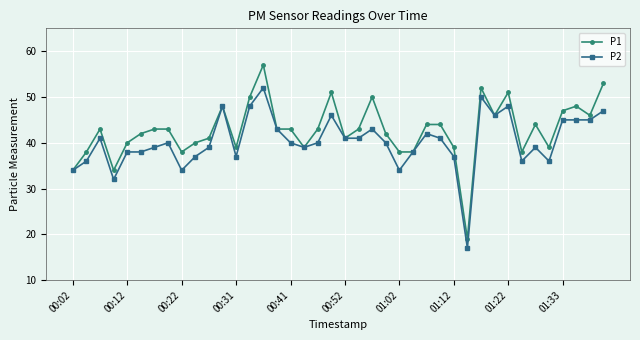

What is the lowest value of the P2 series?

17